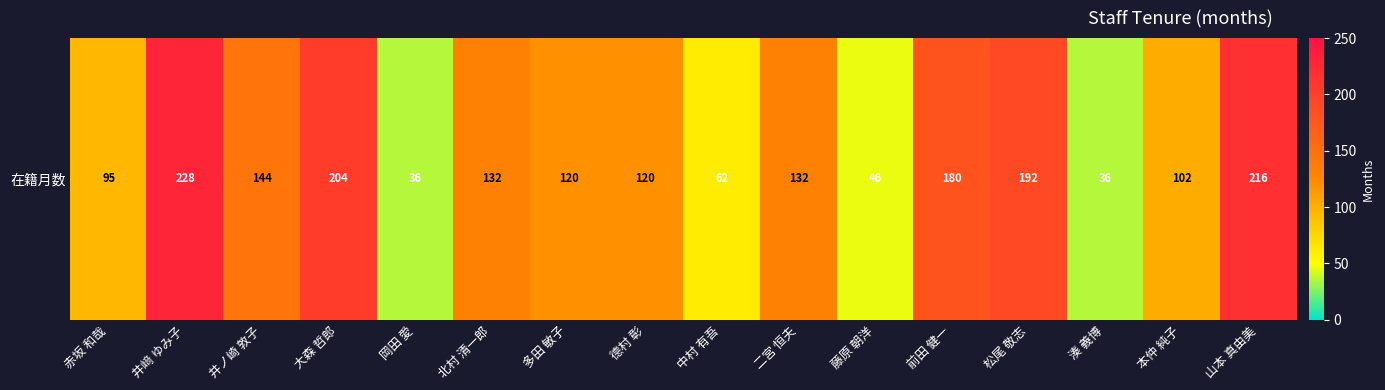

At which category does the chart reach its peak across all series?

井﨑 ゆみ子